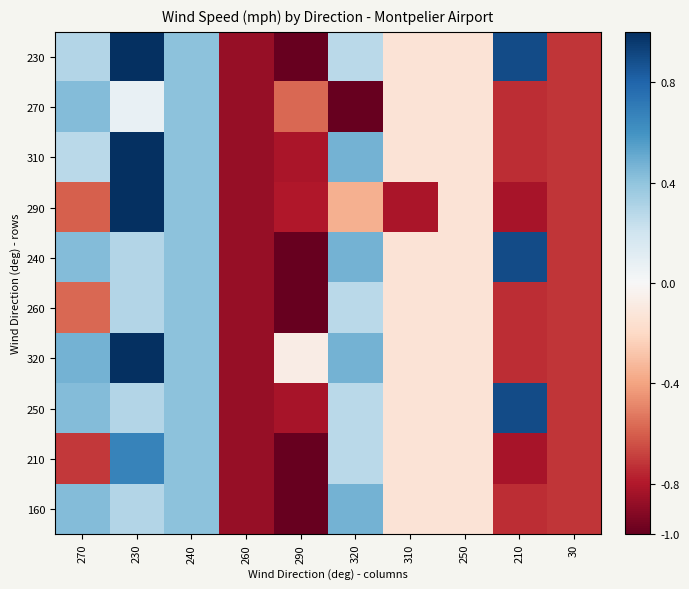

What is the total value across all series at 310?

-2.0